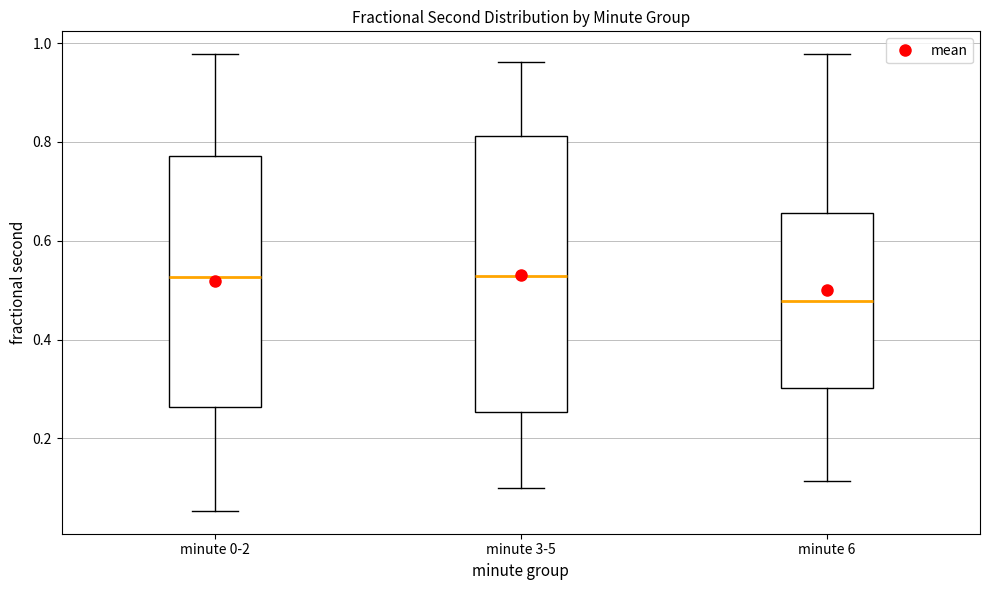

Reading left to right, transcribe this box plot: for each box, give where its median line is, the range the box spans, and where its two whiskers end, as read against the y-axis. The values are not printed on the chart, so give them approximately, as read against the axis.

minute 0-2: median 0.52, box 0.26 to 0.78, whiskers 0.06 to 0.98
minute 3-5: median 0.52, box 0.26 to 0.82, whiskers 0.10 to 0.96
minute 6: median 0.48, box 0.30 to 0.66, whiskers 0.12 to 0.98